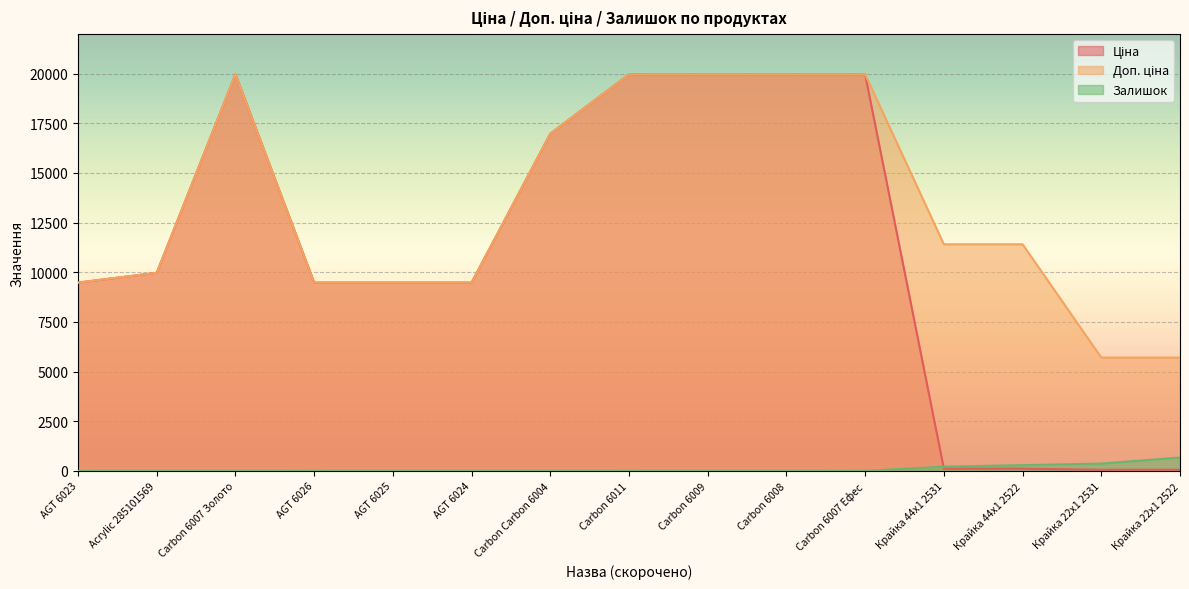

The value of Ціна at Carbon 6007 Золото is 32407.7. True or false?

False